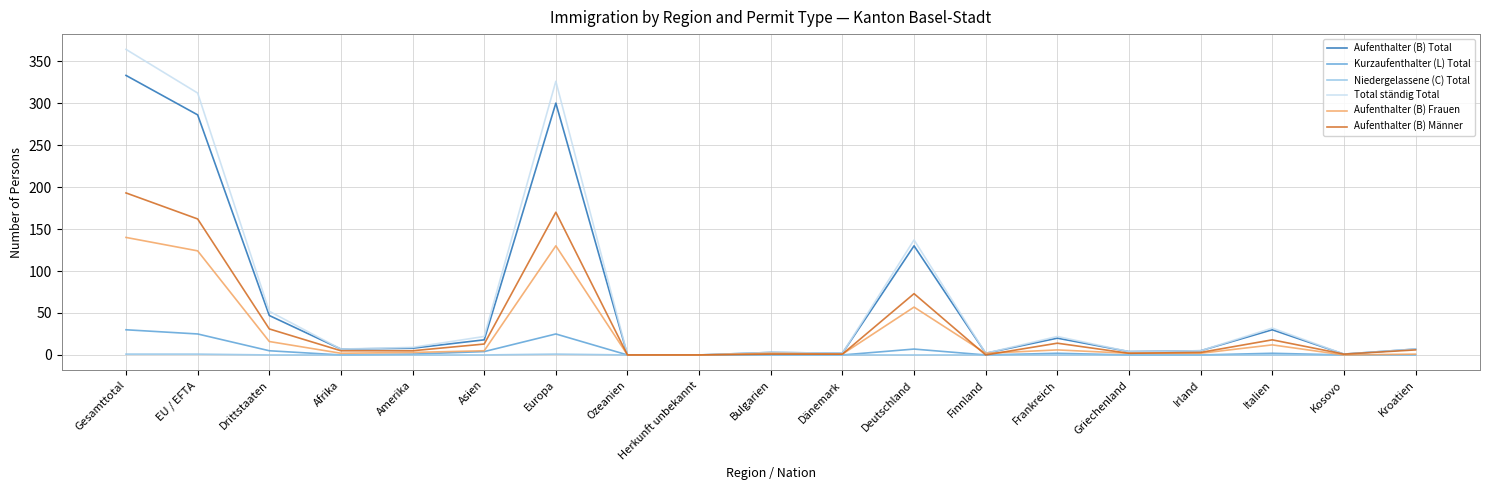

Which label corresponds to the largest value in the chart?

Gesamttotal